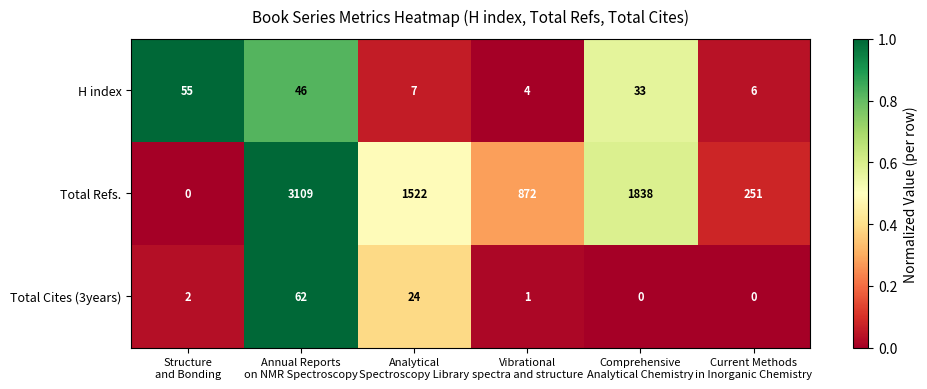

Rank the series by their maximum value, from highest to lowest.

Total Refs., Total Cites (3years), H index